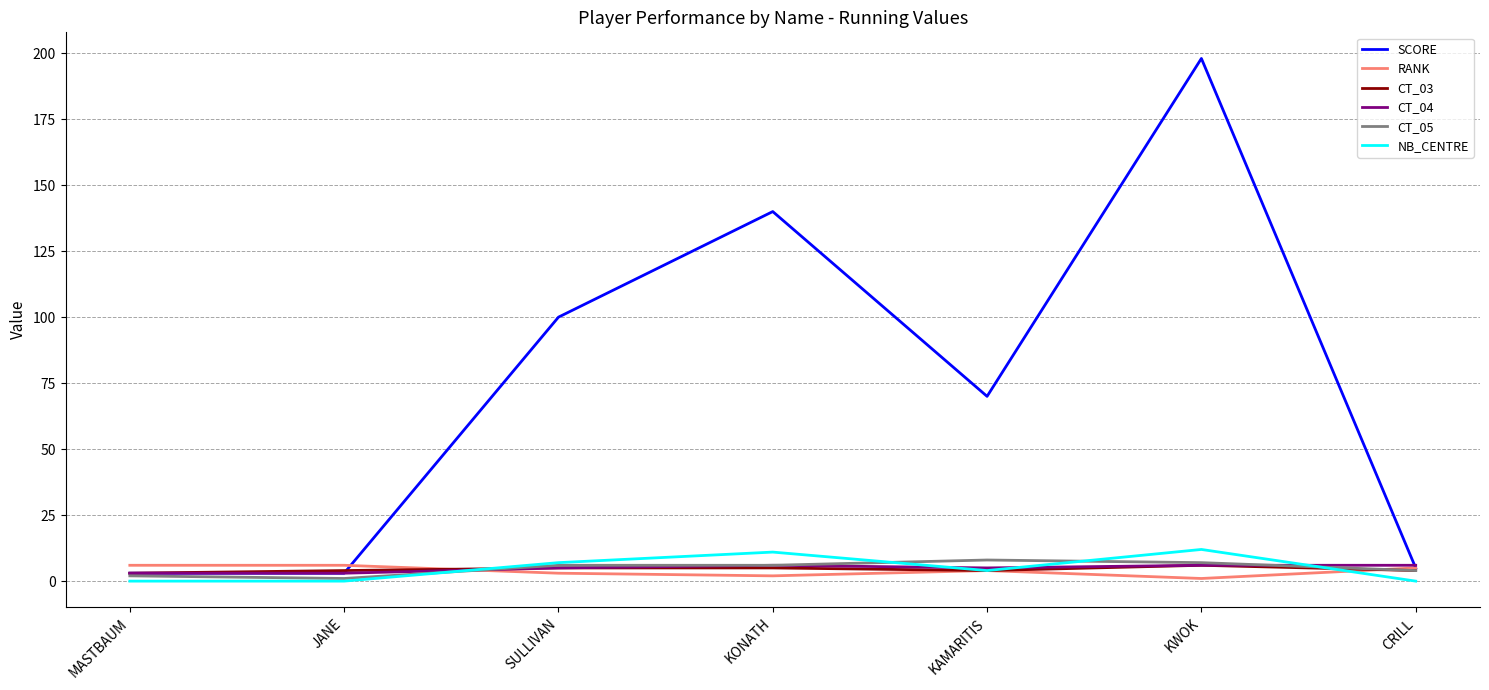

The NB_CENTRE series shows 12 at KWOK. True or false?

True